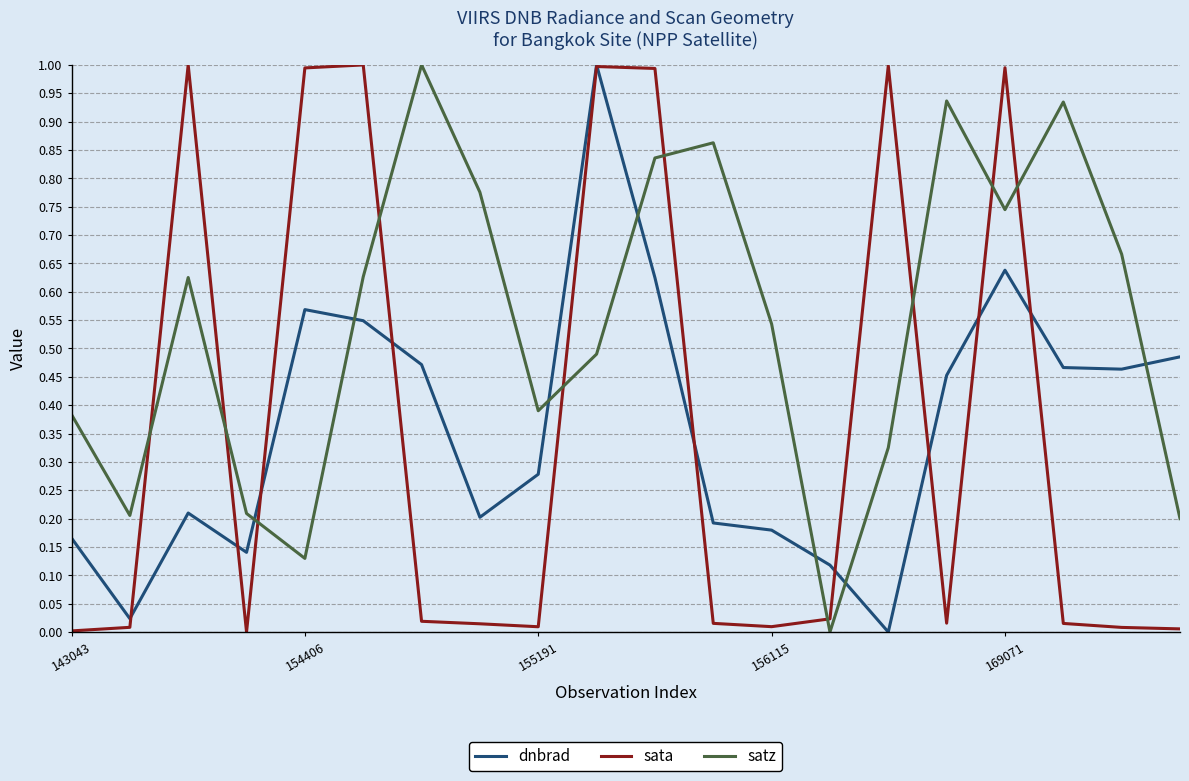

What is the maximum value shown in the chart?

1.0